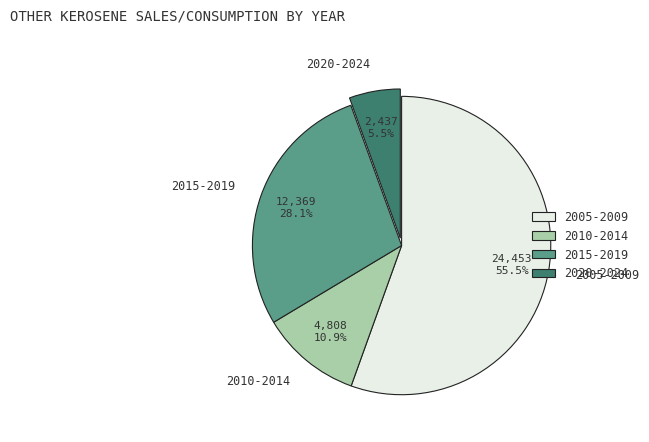

Combined, what portion of the pie is 2020-2024 and 2005-2009?

61.0%